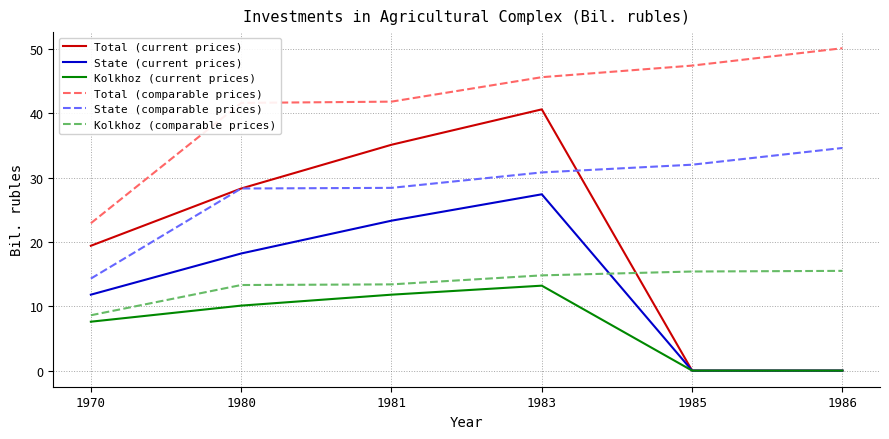

List the series in order of their peak value, lowest first.

Kolkhoz (current prices), Kolkhoz (comparable prices), State (current prices), State (comparable prices), Total (current prices), Total (comparable prices)